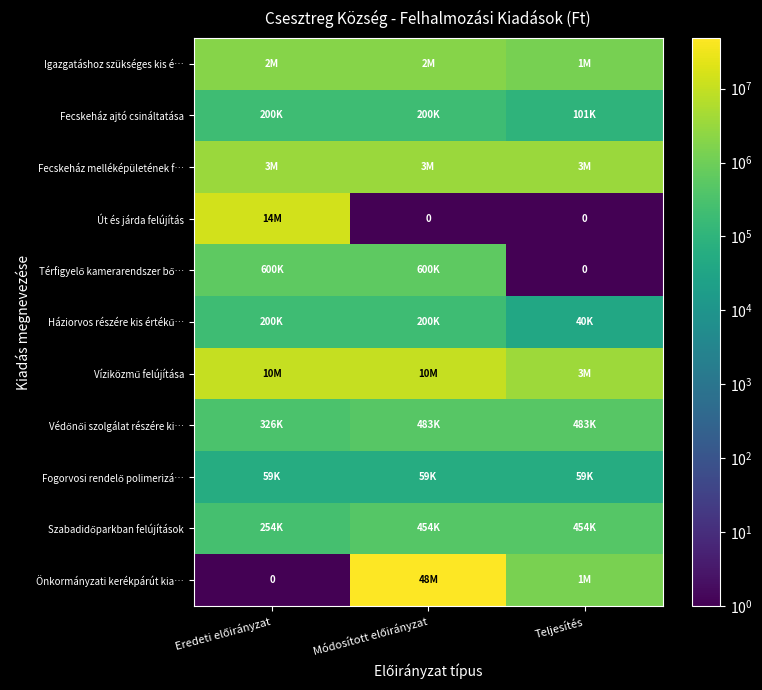

Count the number of categories in the chart.

3